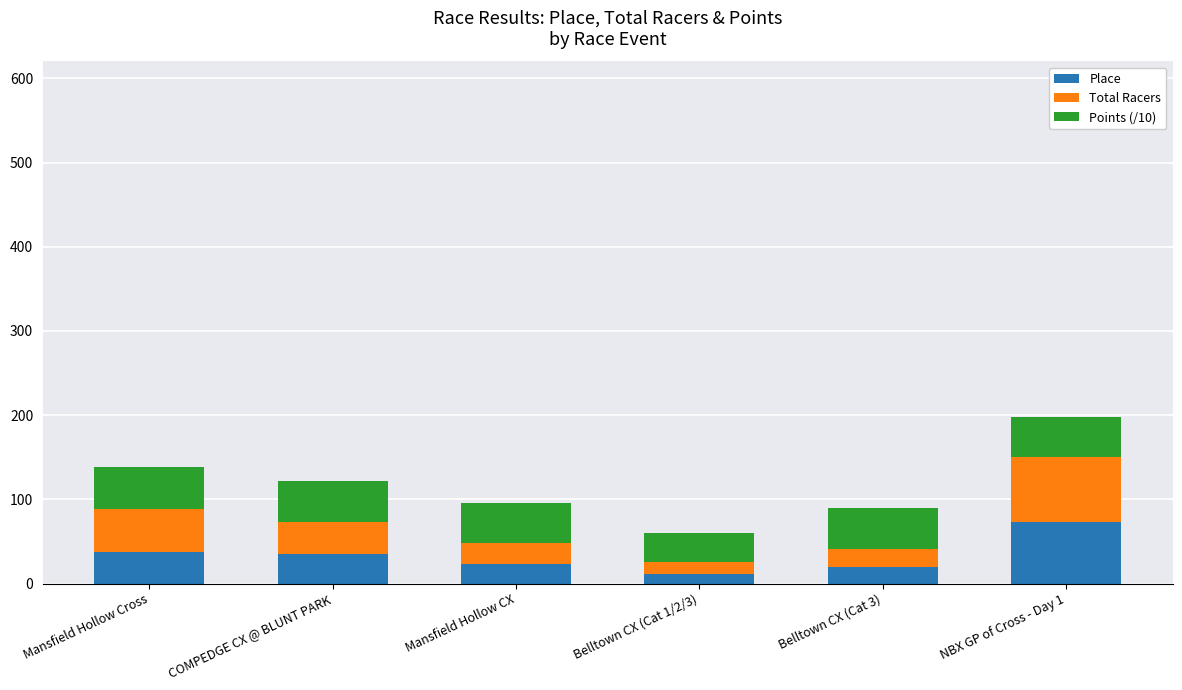

At which category is the sum across all series the highest?

NBX GP of Cross - Day 1